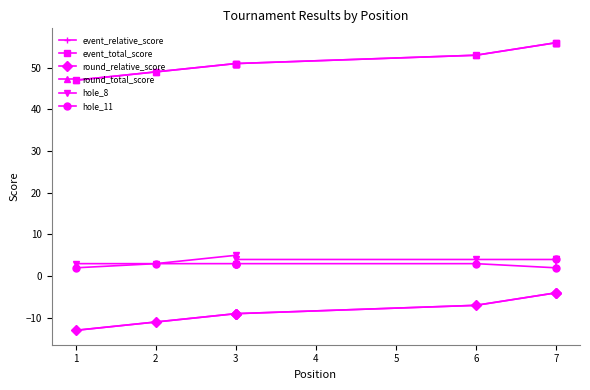

How many hole_8 values are between 3 and 4?

7